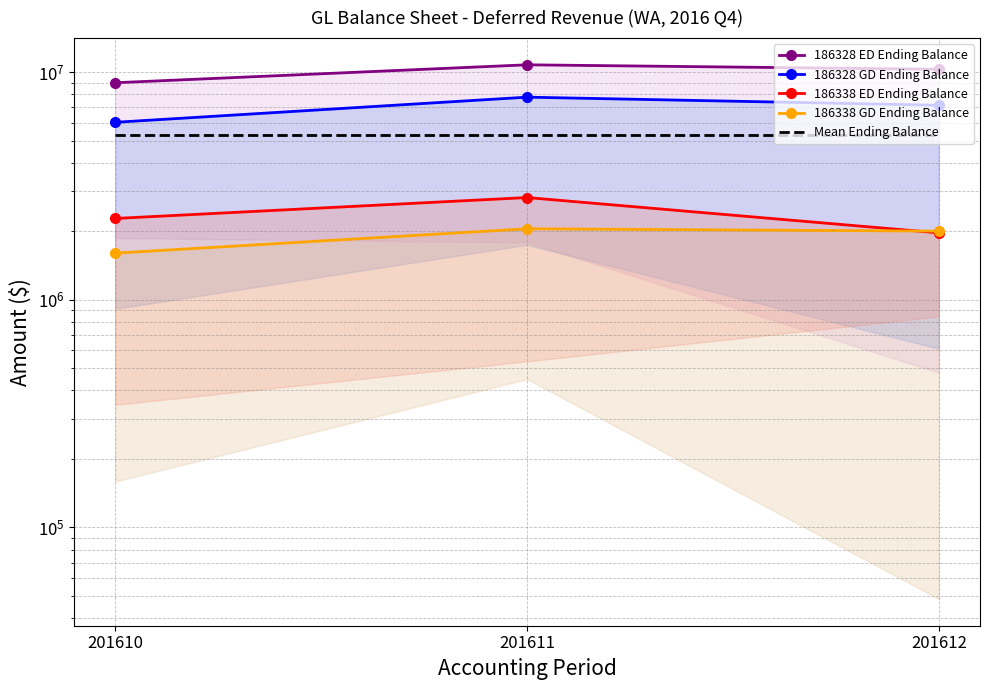

What is the total value across all series at 201610?

24186802.3